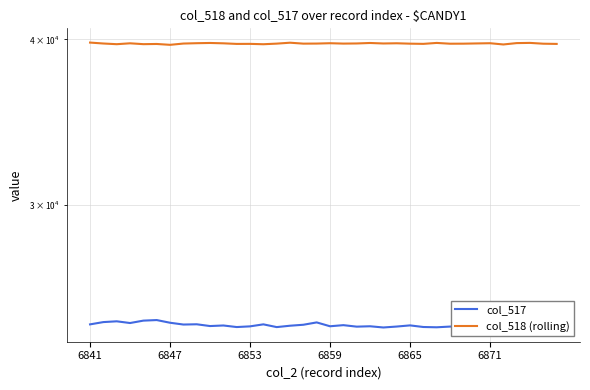

List the series in order of their peak value, lowest first.

col_517, col_518 (rolling)